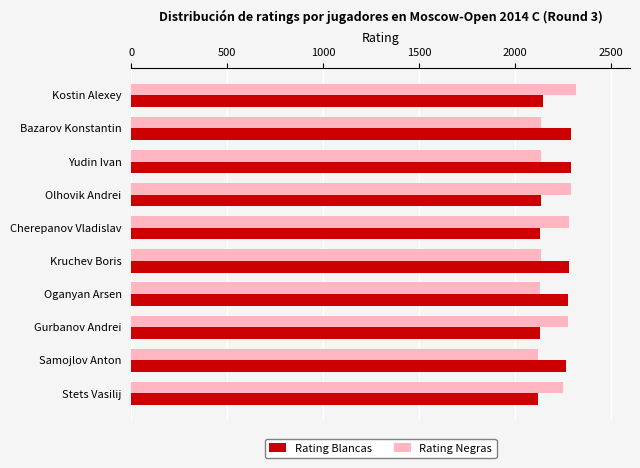

Where is Rating Negras nearest to the value 2219?

Stets Vasilij